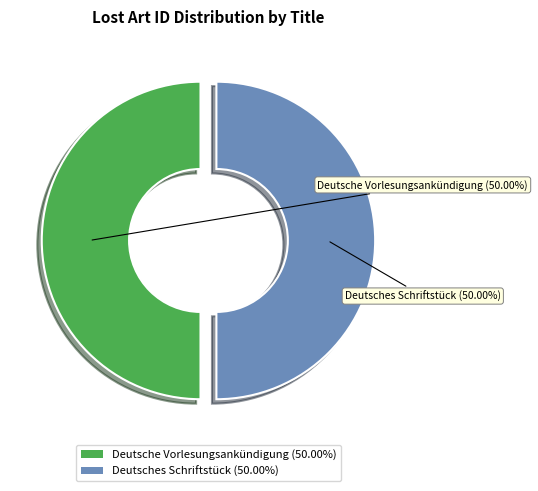

Approximately how many times larger is the value at Deutsche Vorlesungsankündigung compared to Deutsches Schriftstück?

1.0